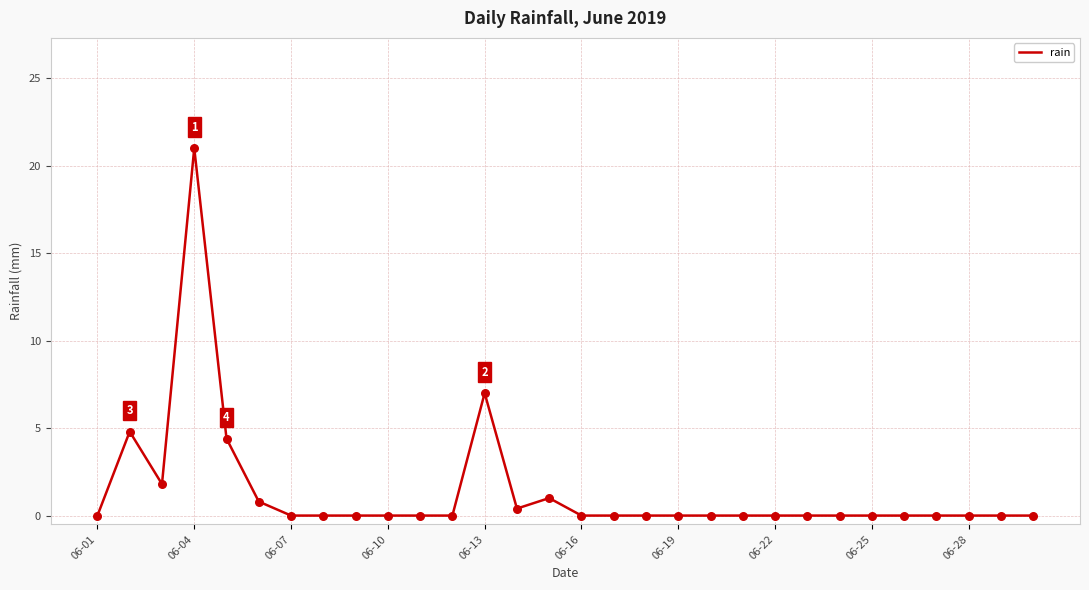

What is the difference between the maximum and minimum values?

21.0